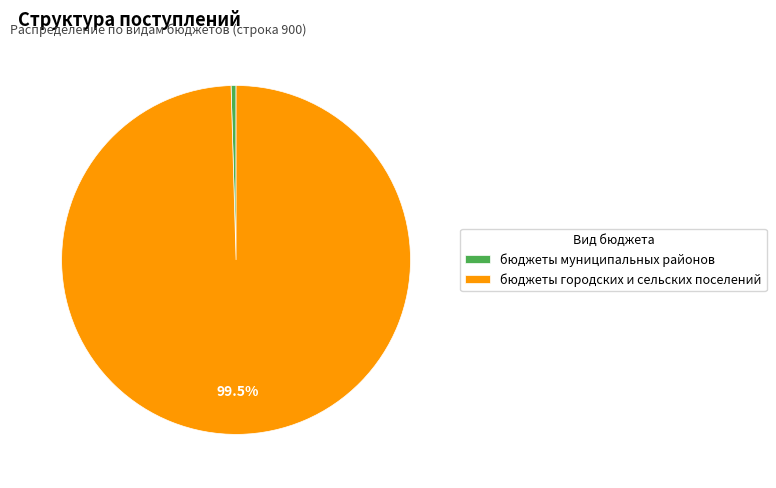

Between бюджеты городских и сельских поселений and бюджеты муниципальных районов, which is larger?

бюджеты городских и сельских поселений